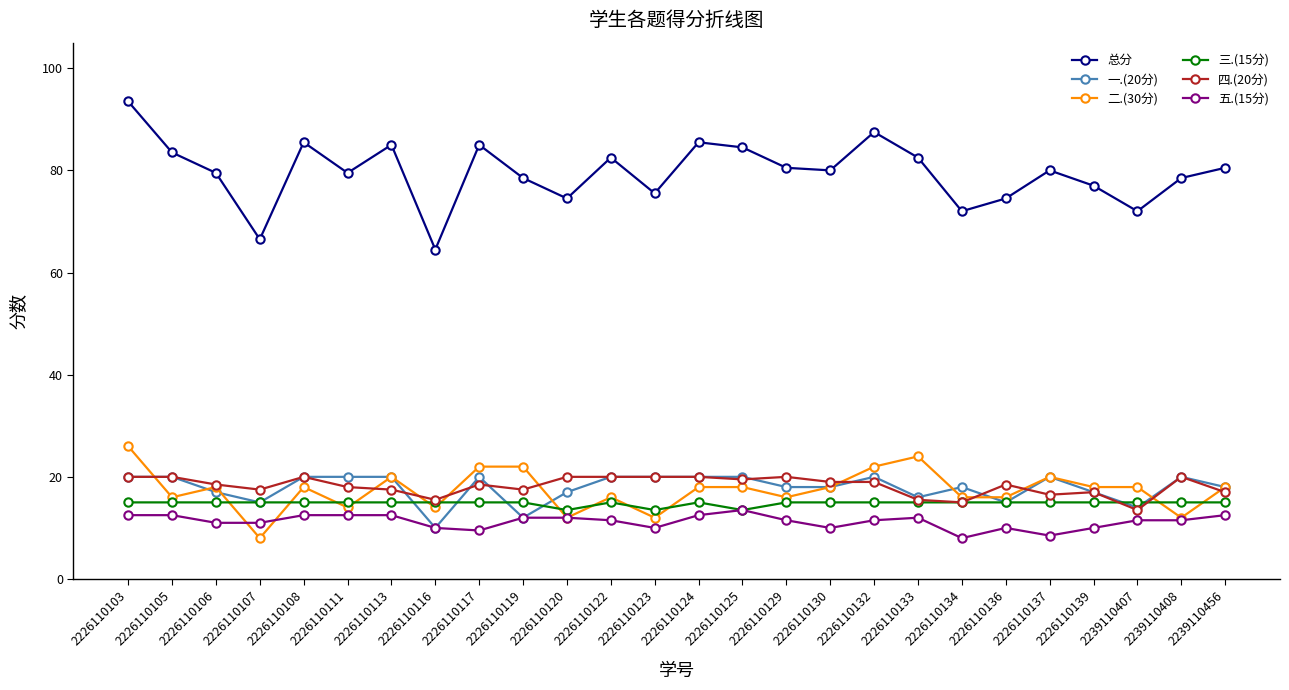

What is the sum of the 一.(20分) values at 2226110103 and 2226110107?

35.0